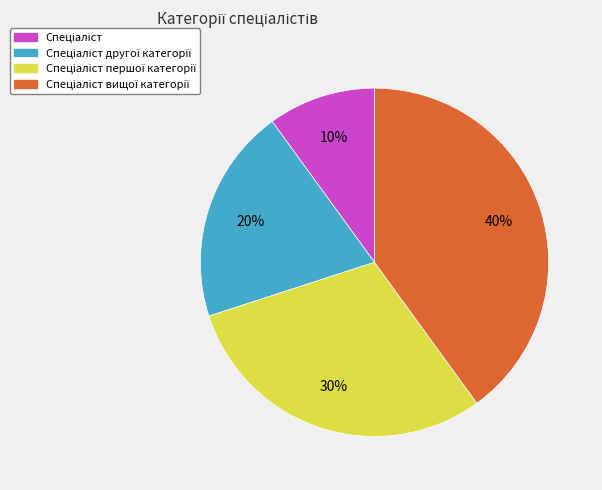

To the nearest percent, what is the difference between the largest and smallest slice percentages?

30%